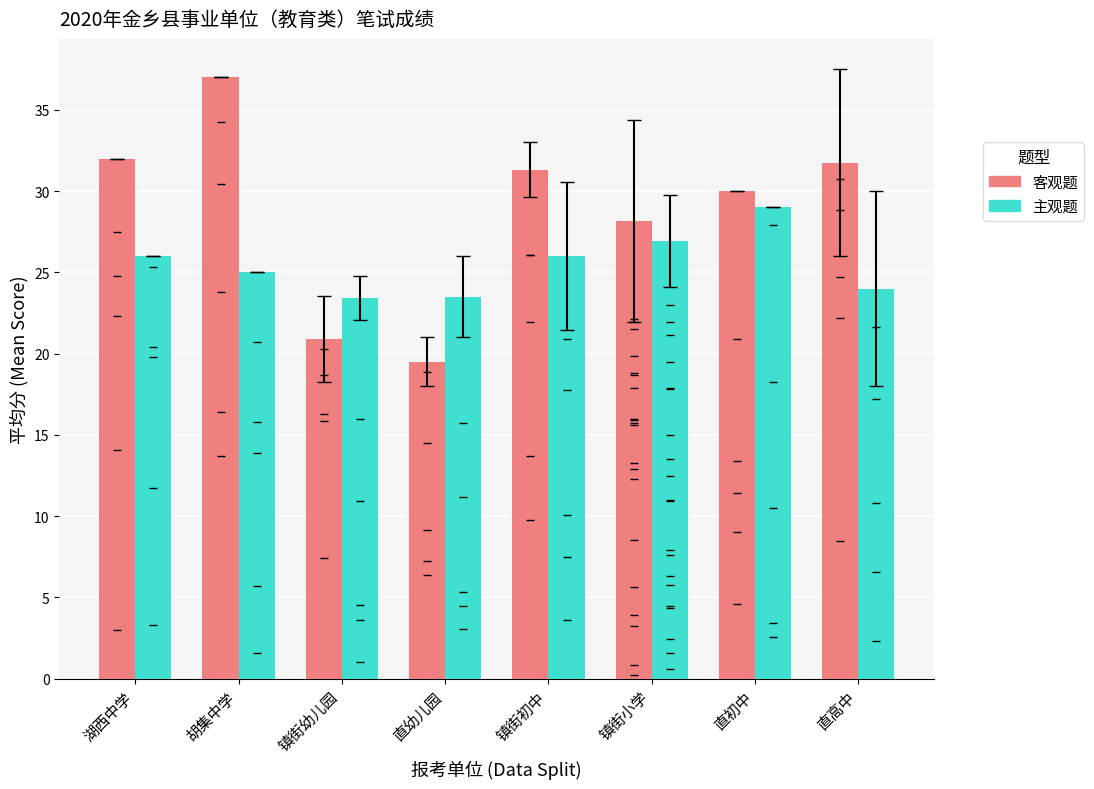

What position from the left is 镇街幼儿园?

3